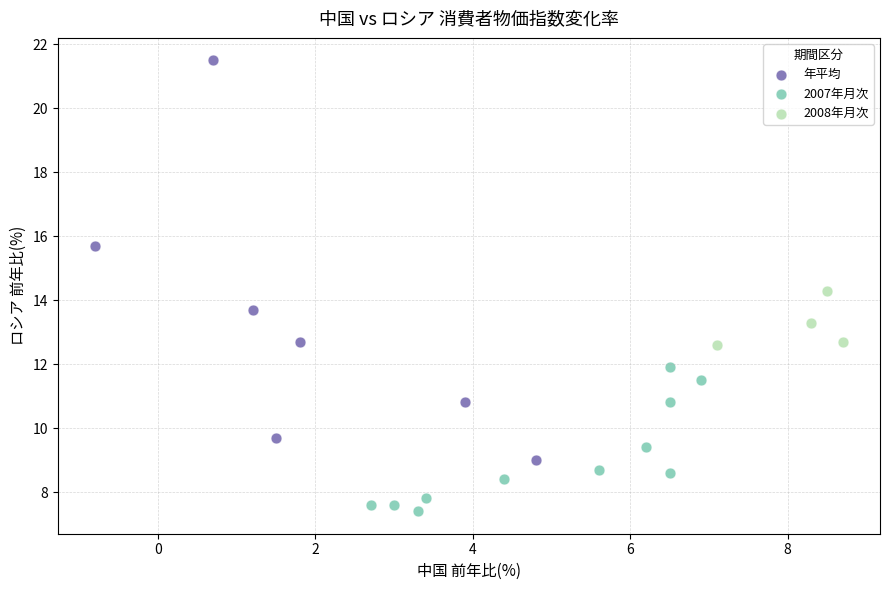

Which series contains the lowest Y value?

2007年月次